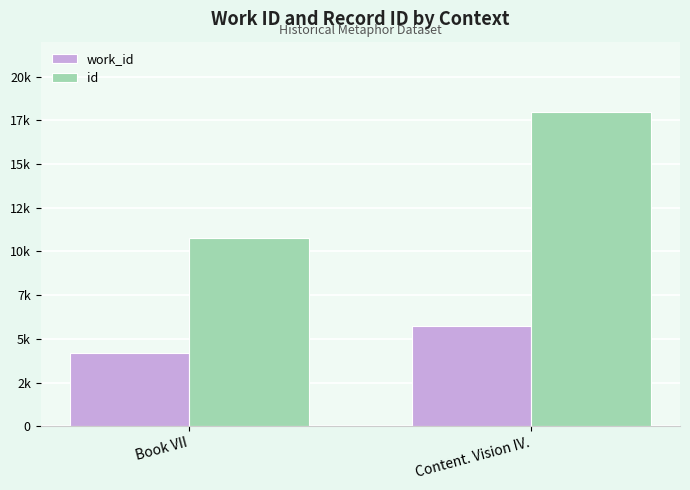

At which category is the sum across all series the highest?

Content. Vision IV.